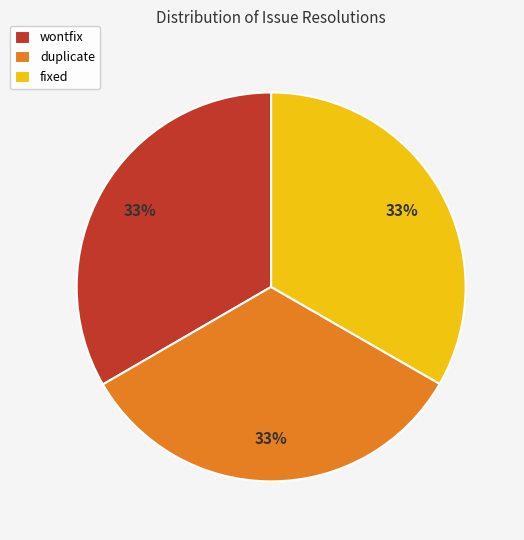

Approximately how many times larger is the value at fixed compared to wontfix?

1.0